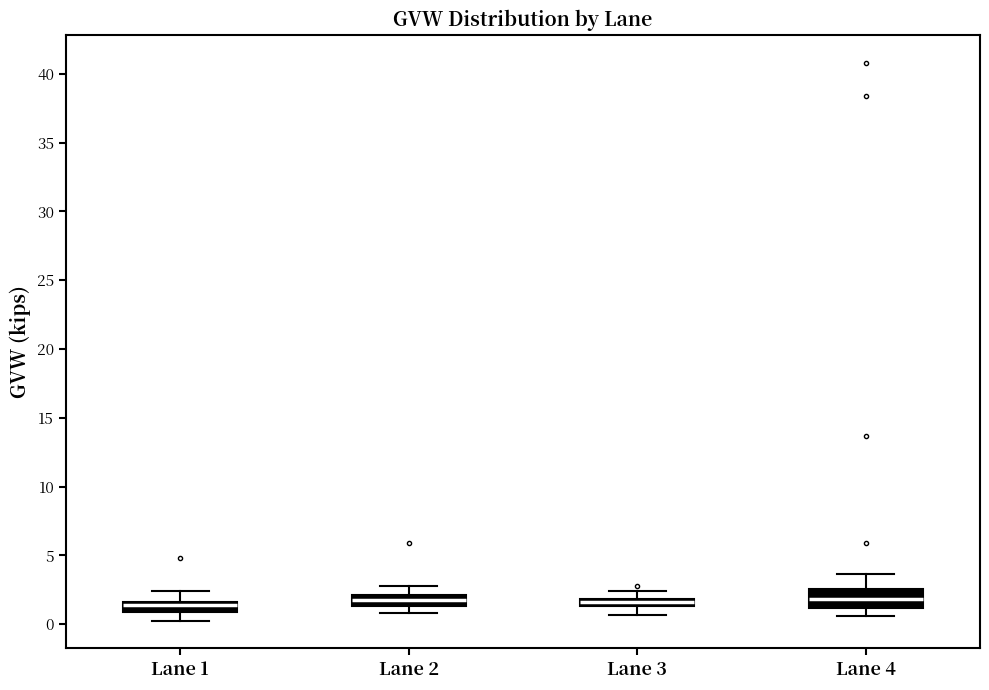

Comparing the boxes themselves (not the whiskers), which one is the tallest?

Lane 4